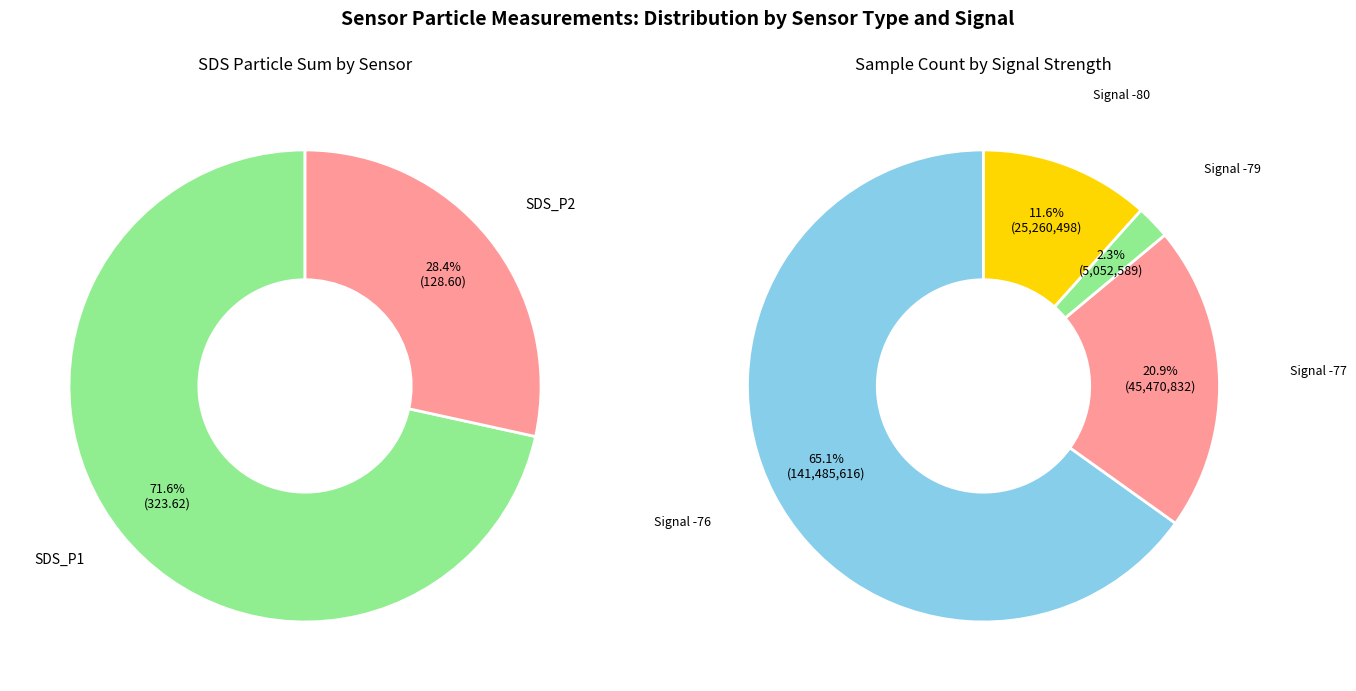

To the nearest percent, what is the combined percentage of SDS_P2 and SDS_P1?

100%